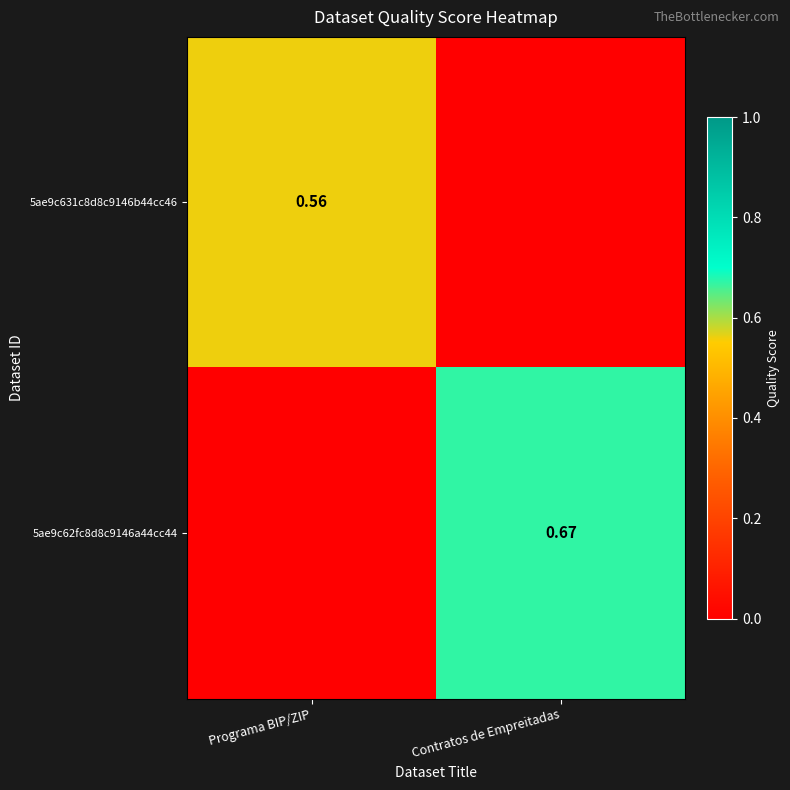

Is the value of 5ae9c62fc8d8c9146a44cc44 at Contratos de Empreitadas greater than the value of 5ae9c631c8d8c9146b44cc46 at Programa BIP/ZIP?

Yes